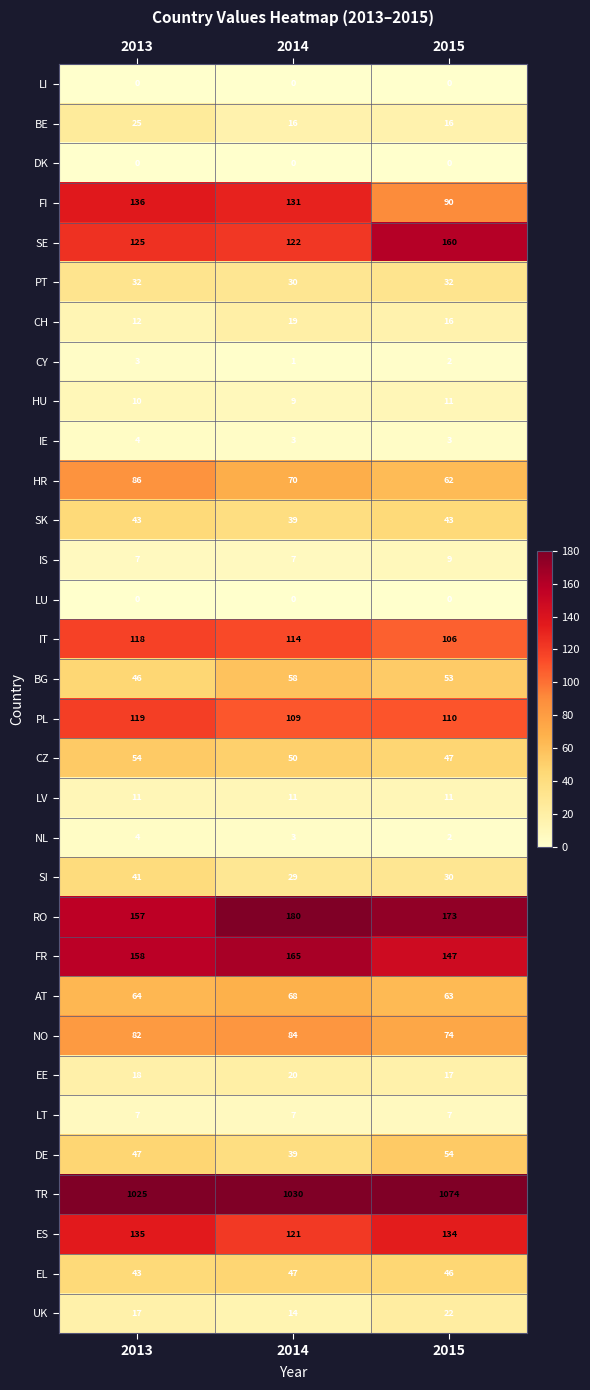

The value of SI at 2015 is 30. True or false?

True